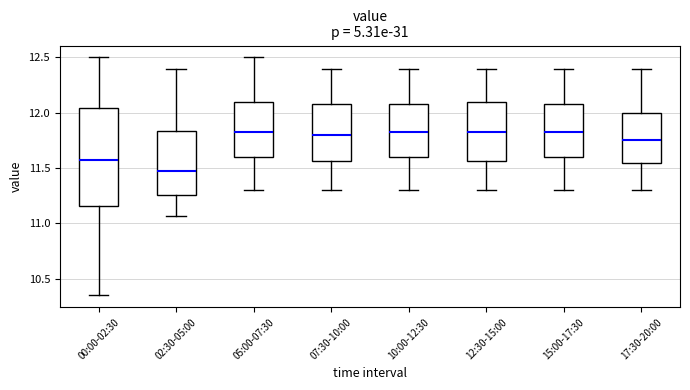

Which box has the lowest median line?

02:30-05:00